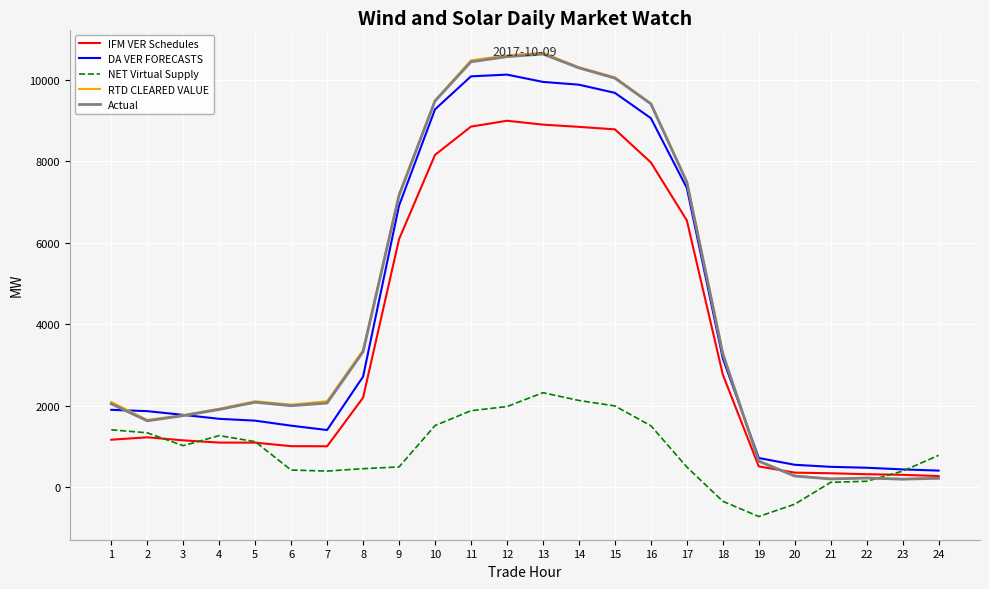

What is the total value across all series at 2?

7686.9